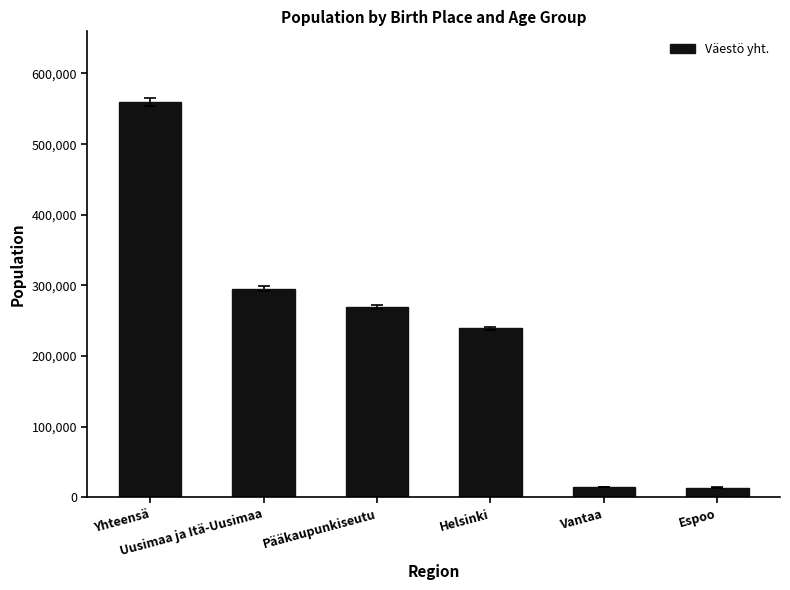

What is the sum of all values?

1392102